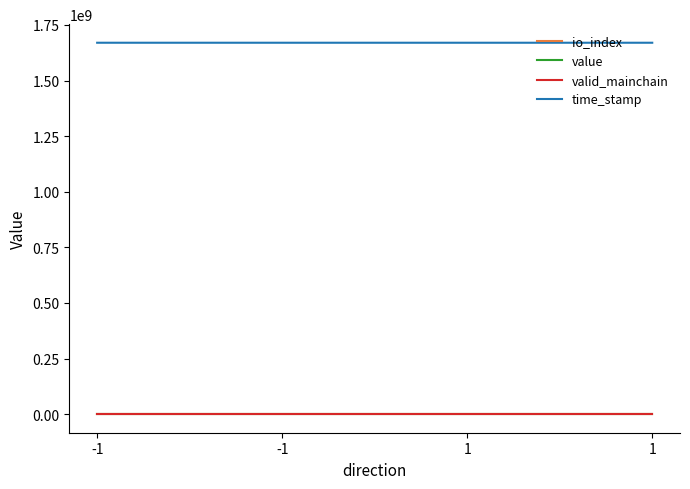

True or false: value and valid_mainchain cross at least once.

False